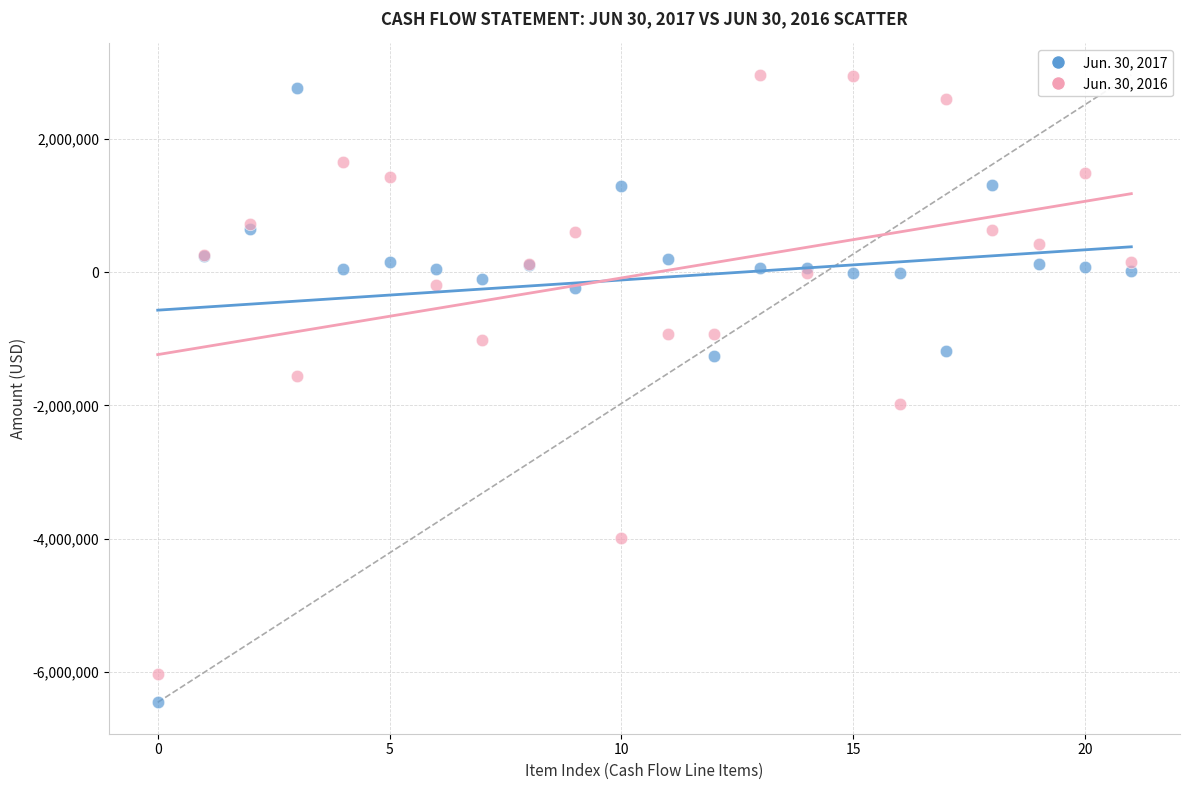

Which series reaches the minimum Y coordinate?

Jun. 30, 2017